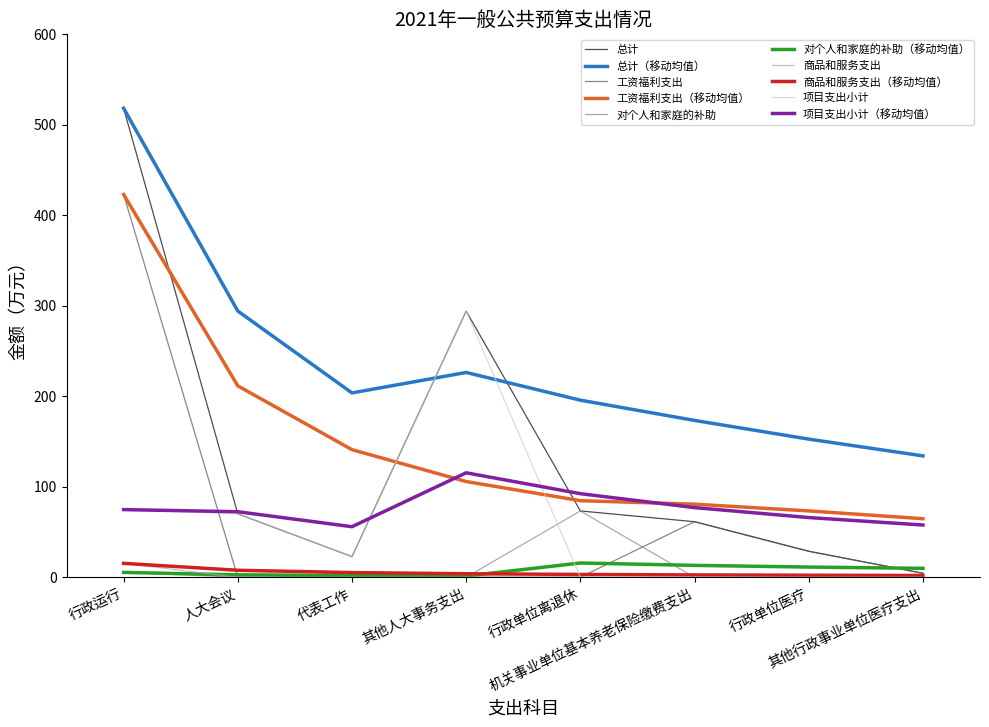

Which series has the largest range (max minus min)?

总计